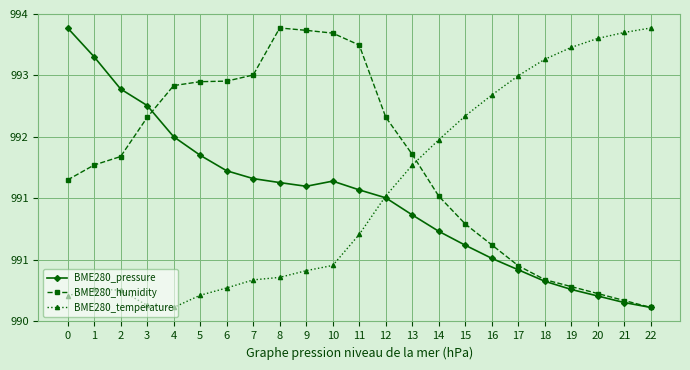

What is the difference between the maximum and minimum values in the BME280_pressure series?

341.3